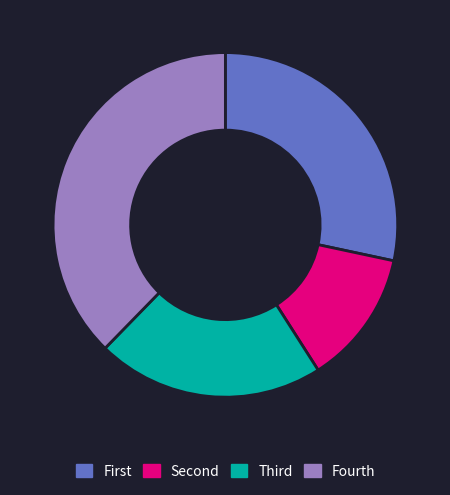

Rank the categories by value from lowest to highest.

Second, Third, First, Fourth